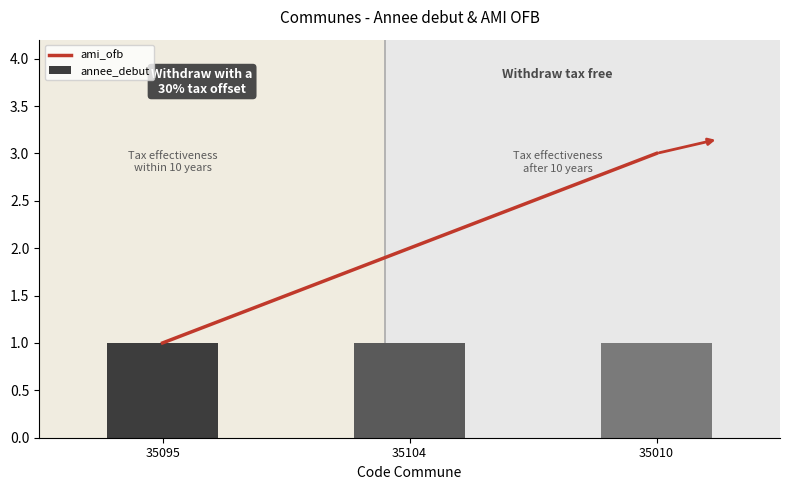

Reading left to right, transcribe all the data shown in this chart.

35095=1	35104=2	35010=3